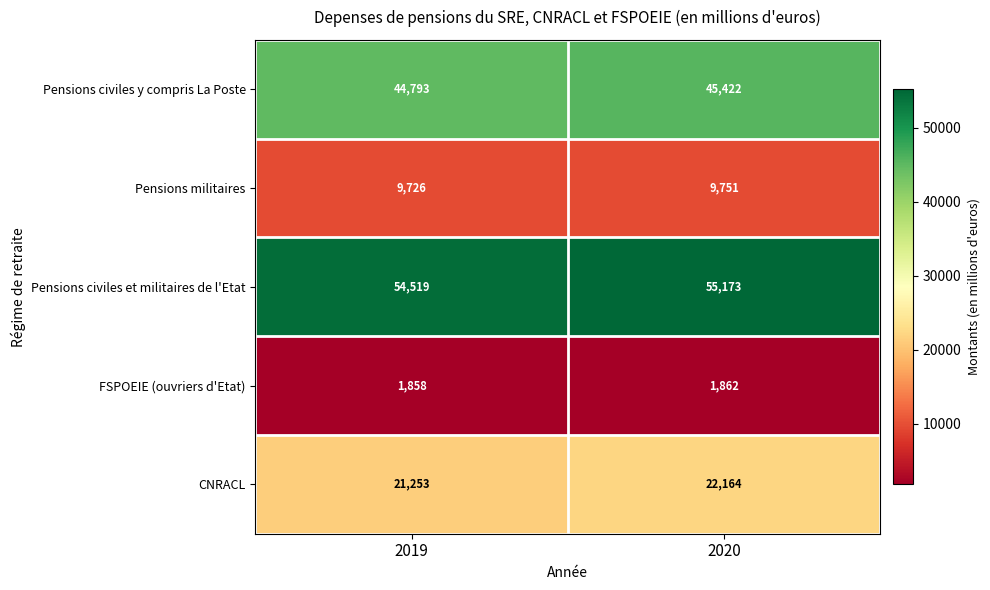

At which category is the sum across all series the highest?

2020